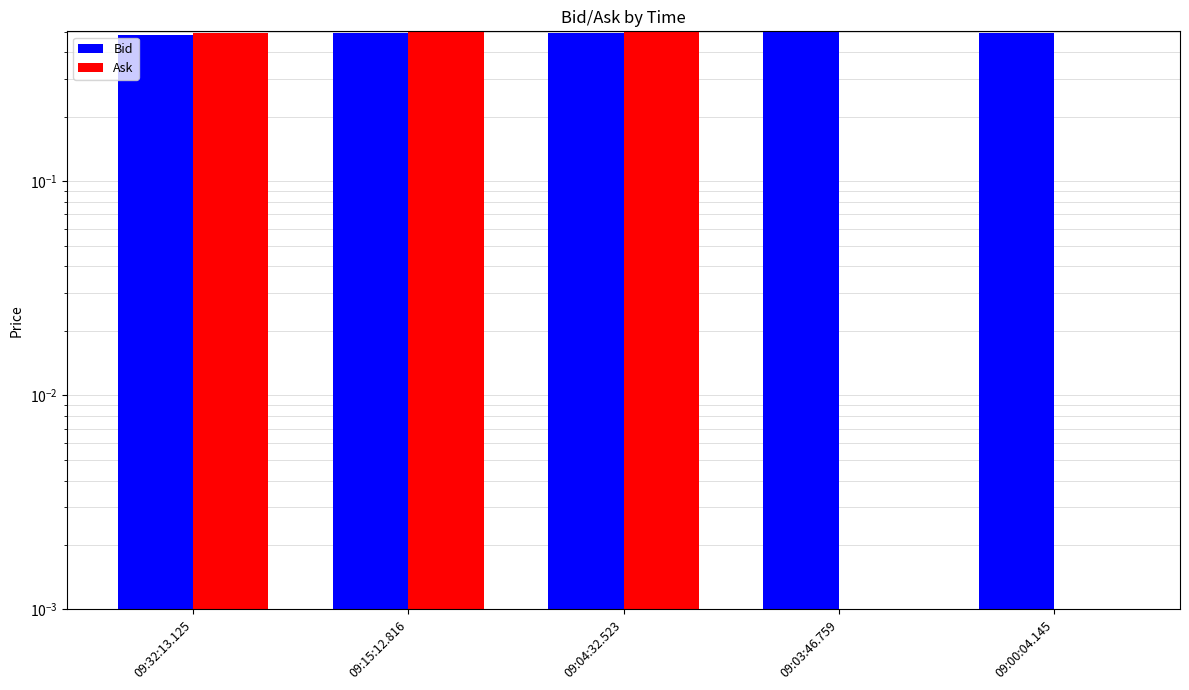

What is the label of the 4th bar from the right?

09:15:12.816